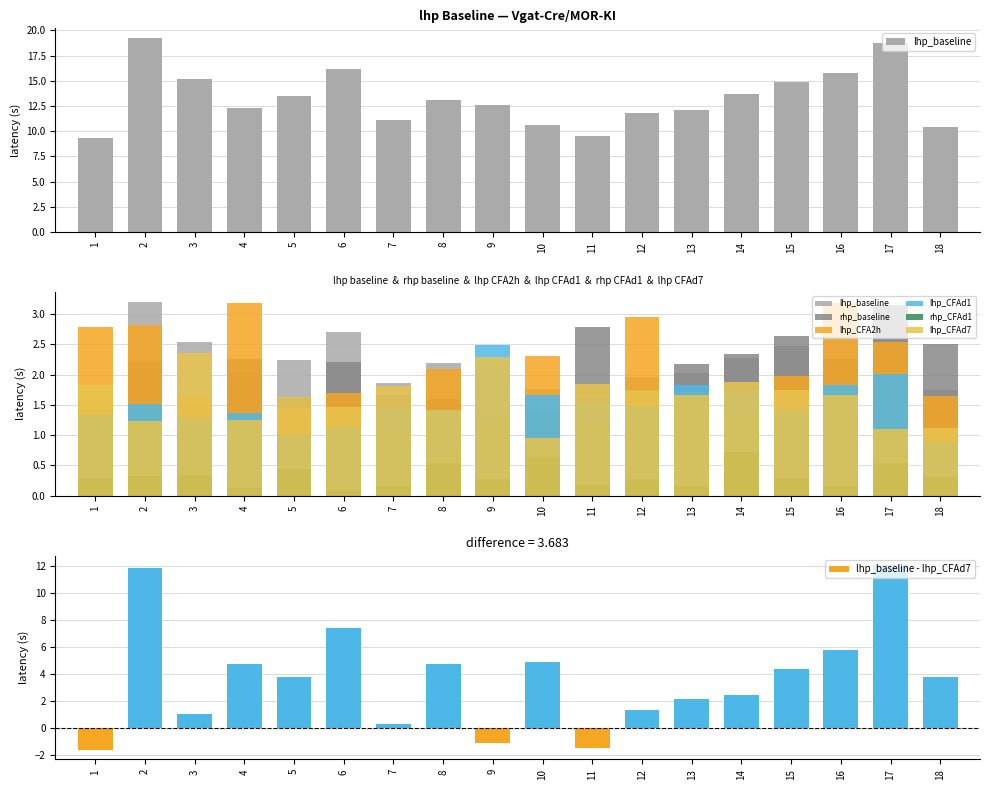

What is the difference between the second highest and minimum values in the lhp_CFA2h series?

2.1